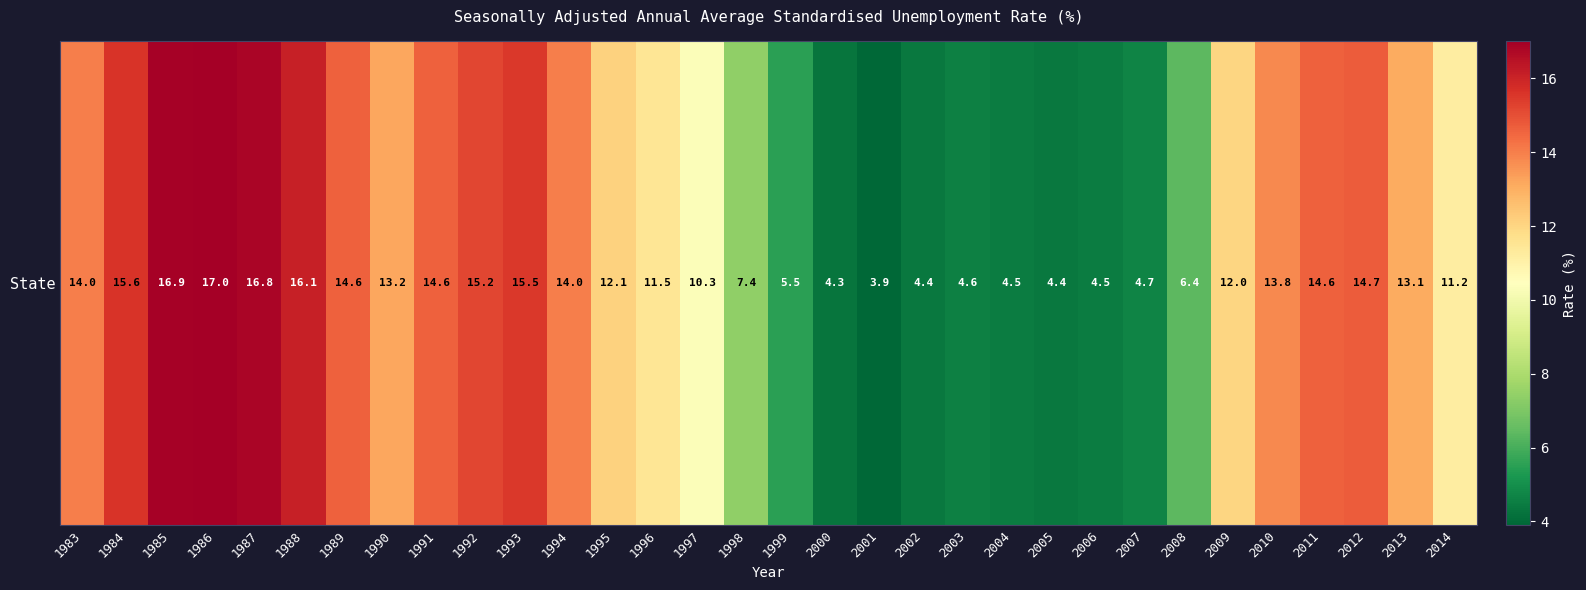

Is it true that the value at 1996 is 11.5?

True